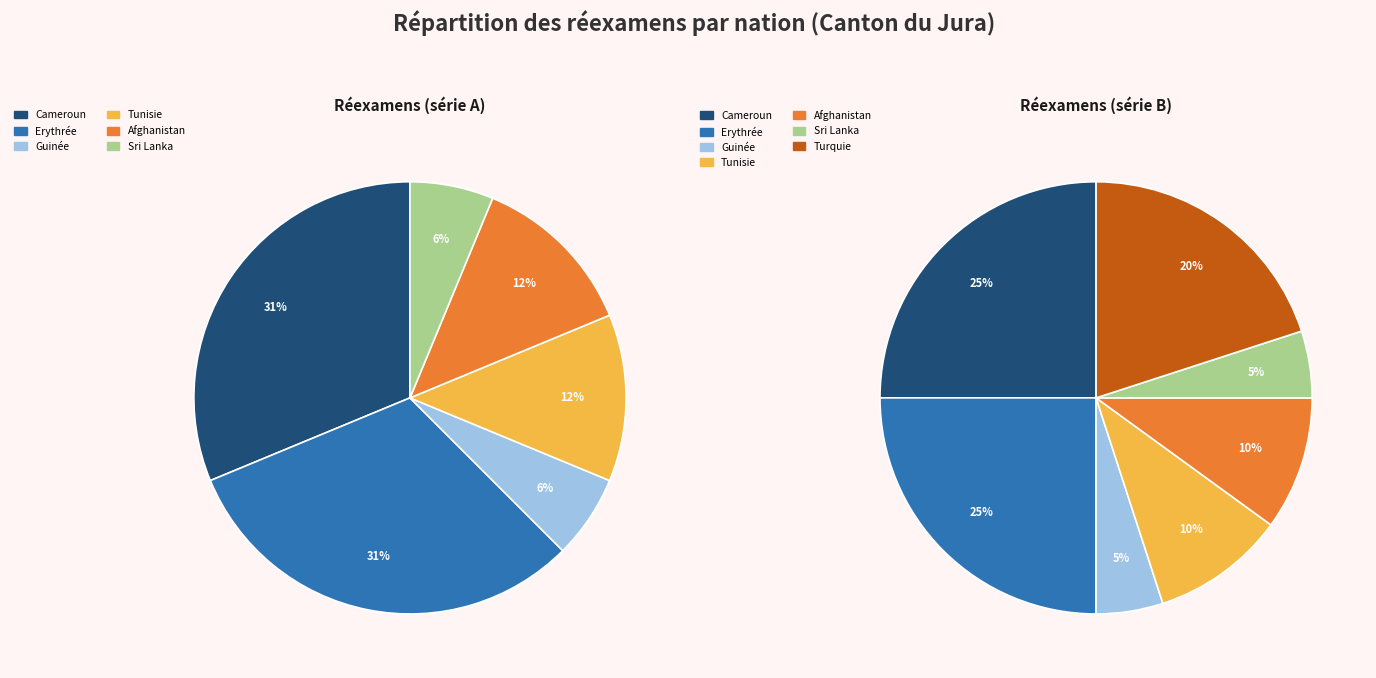

Combined, do Subsahara (other) and Sri Lanka account for over 50%?

No